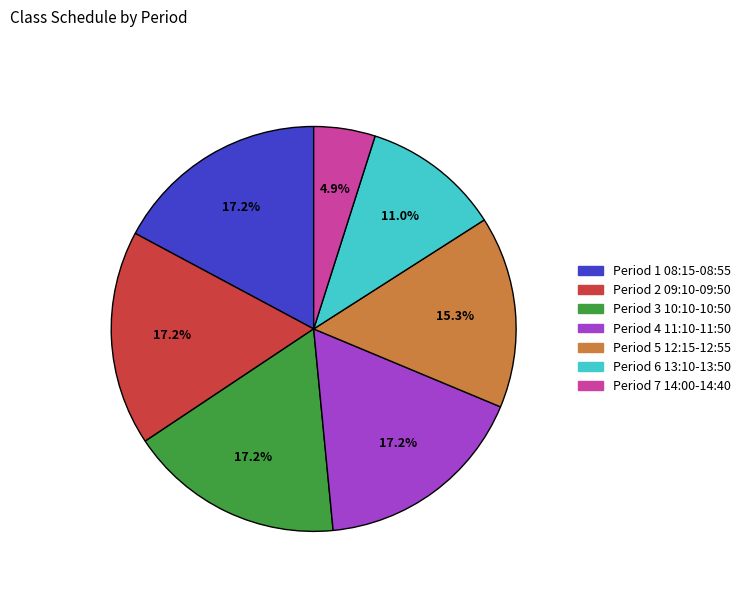

How many segments does this pie chart have?

7